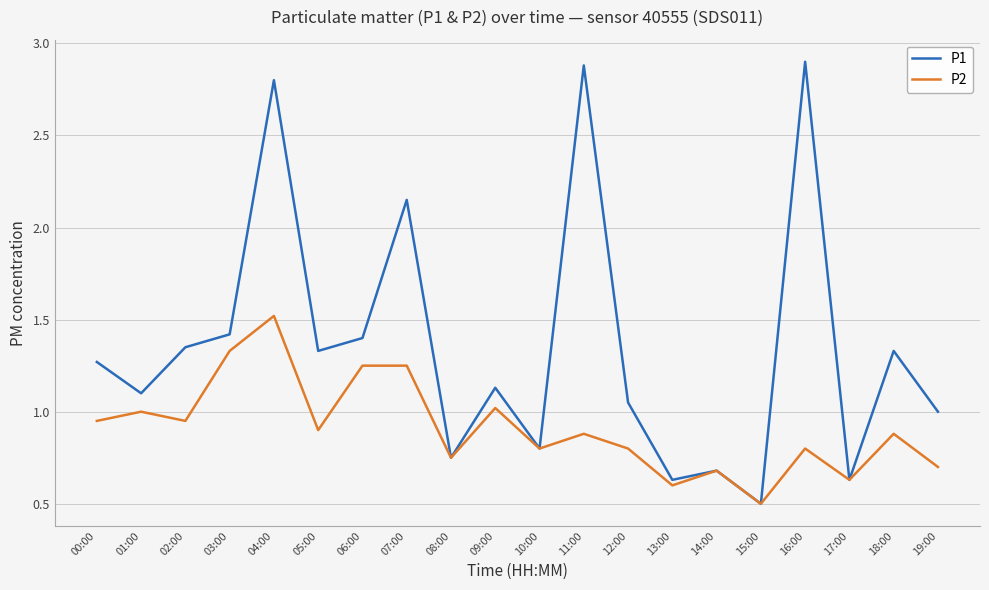

Which category has the lowest value across all series?

15:00